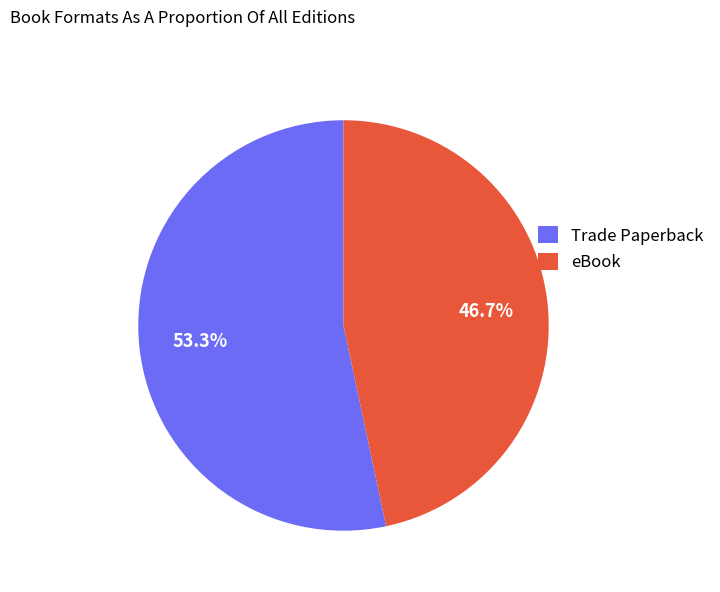

What percentage is NOT represented by eBook?

53.3%